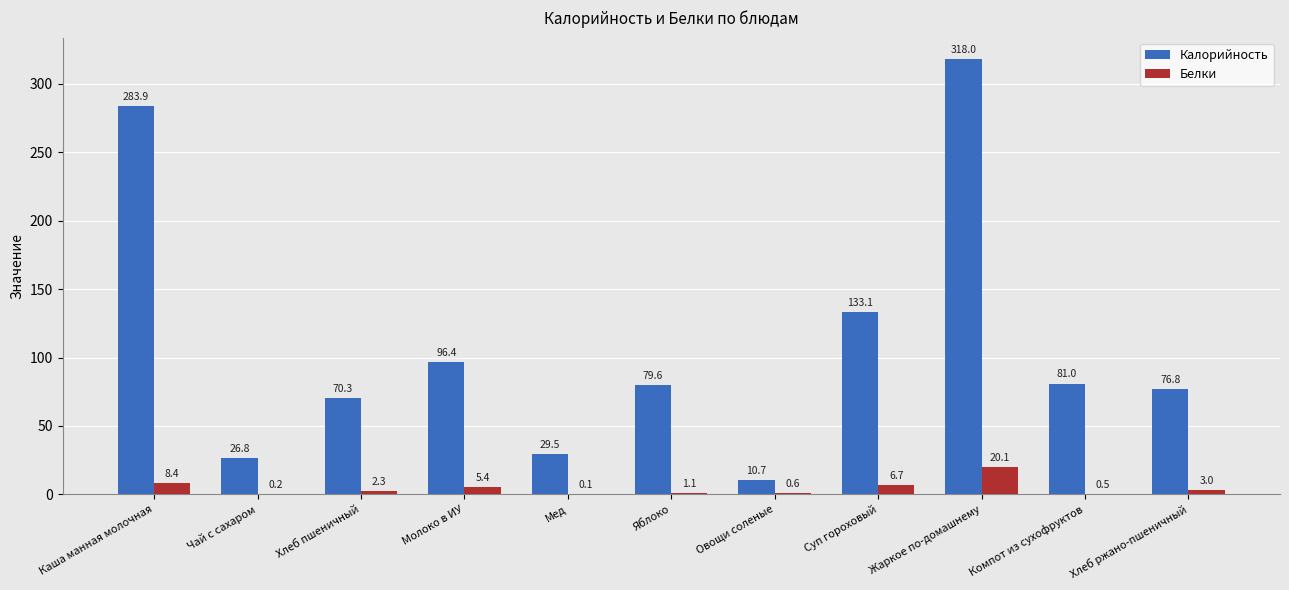

What is the sum of all Белки values?

48.4